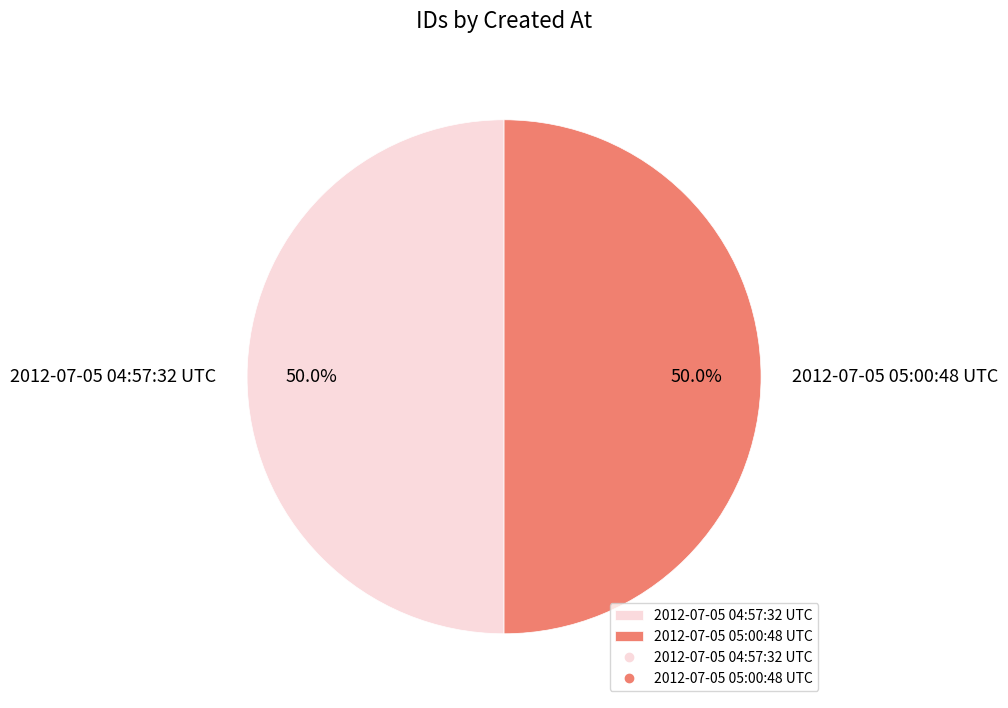

Combined, do 2012-07-05 05:00:48 UTC and 2012-07-05 04:57:32 UTC account for over 50%?

Yes